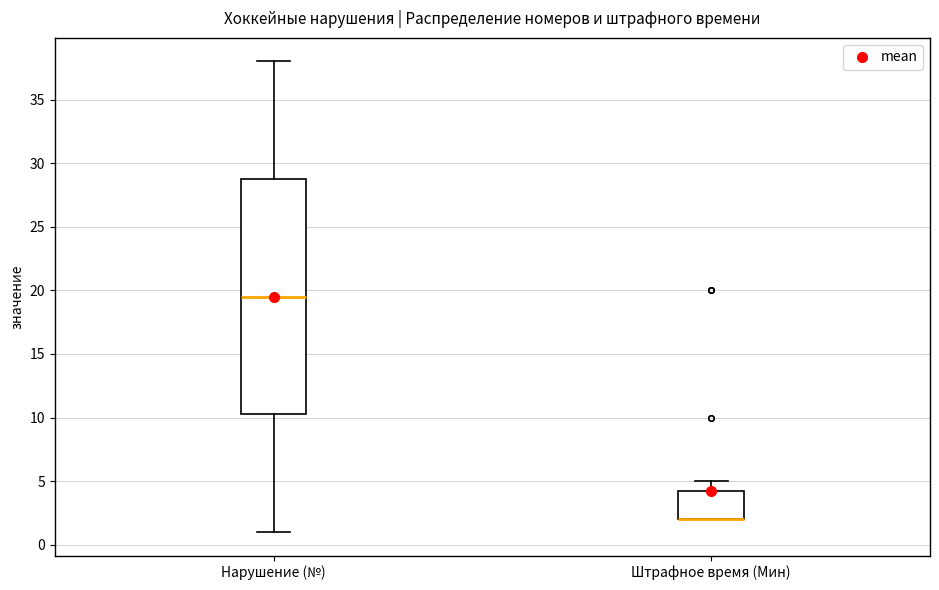

Reading left to right, transcribe this box plot: for each box, give where its median line is, the range the box spans, and where its two whiskers end, as read against the y-axis. The values are not printed on the chart, so give them approximately, as read against the axis.

Нарушение (№): median 19.5, box 10.5 to 29.0, whiskers 1.0 to 38.0
Штрафное время (Мин): median 2.0 (drawn on the box's lower edge), box 2.0 to 4.5, whiskers 2.0 to 5.0